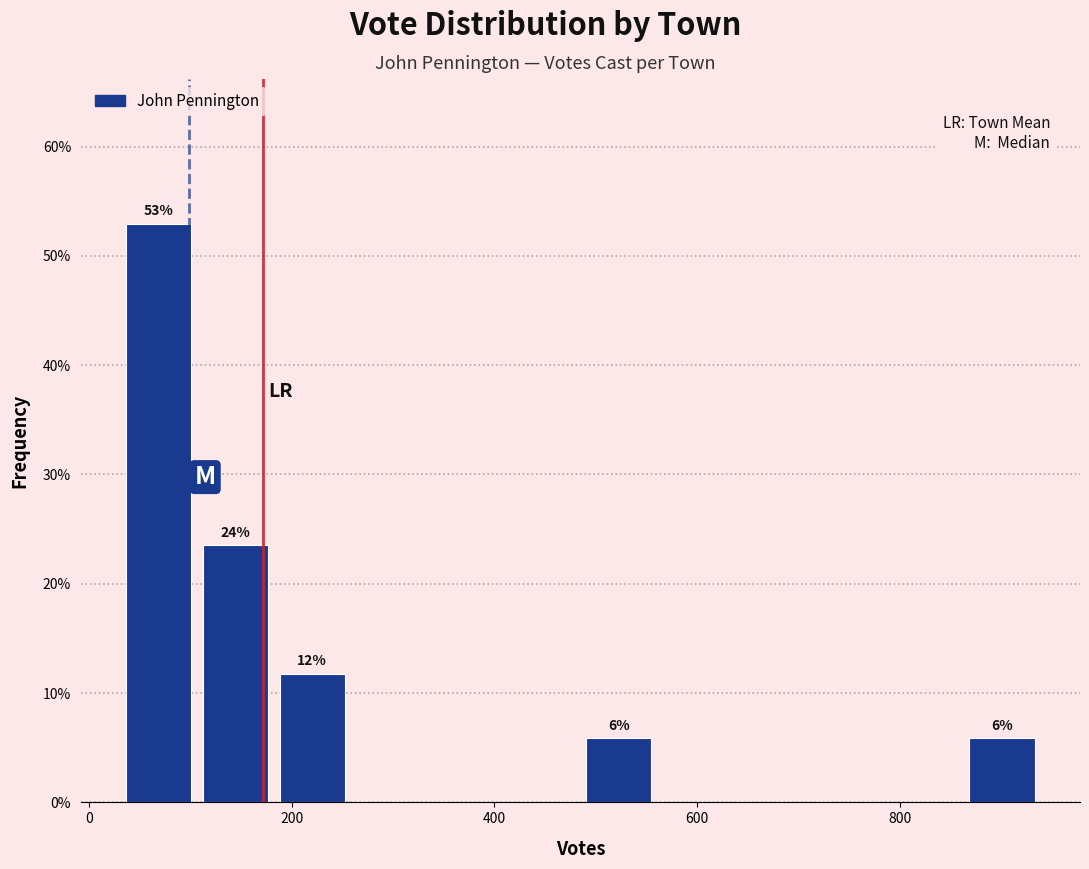

Read against the x-axis, roughly where is the centre of the tallest bar?

60